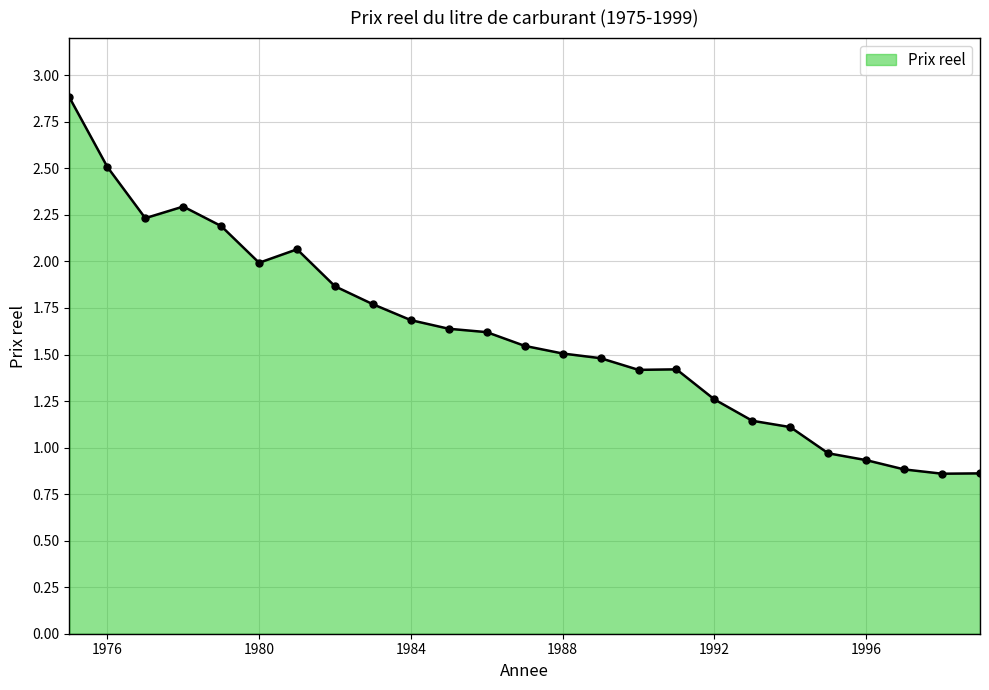

What is the maximum value shown in the chart?

2.9